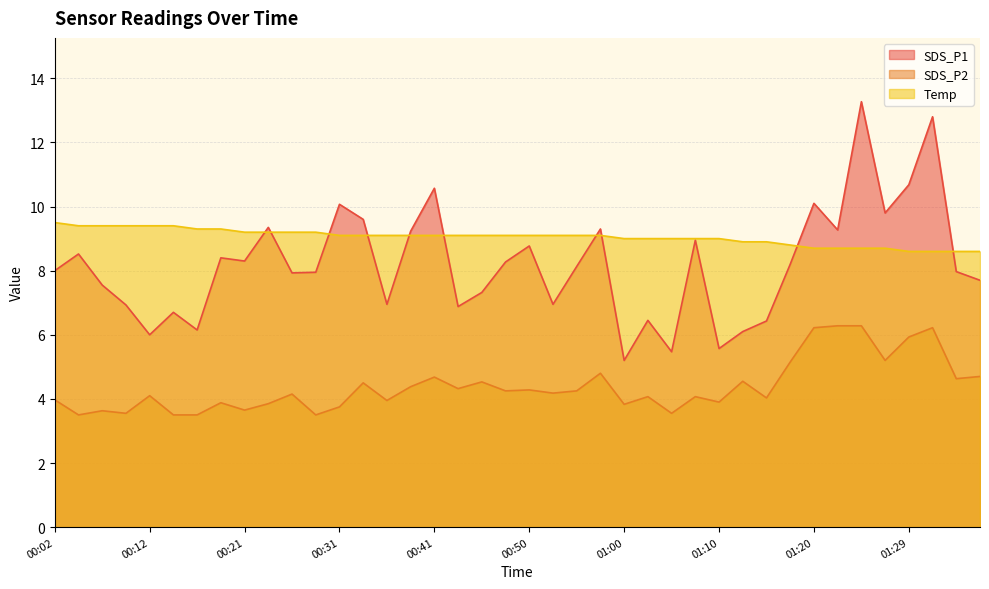

True or false: SDS_P1 has more than 2 interior local peaks.

True